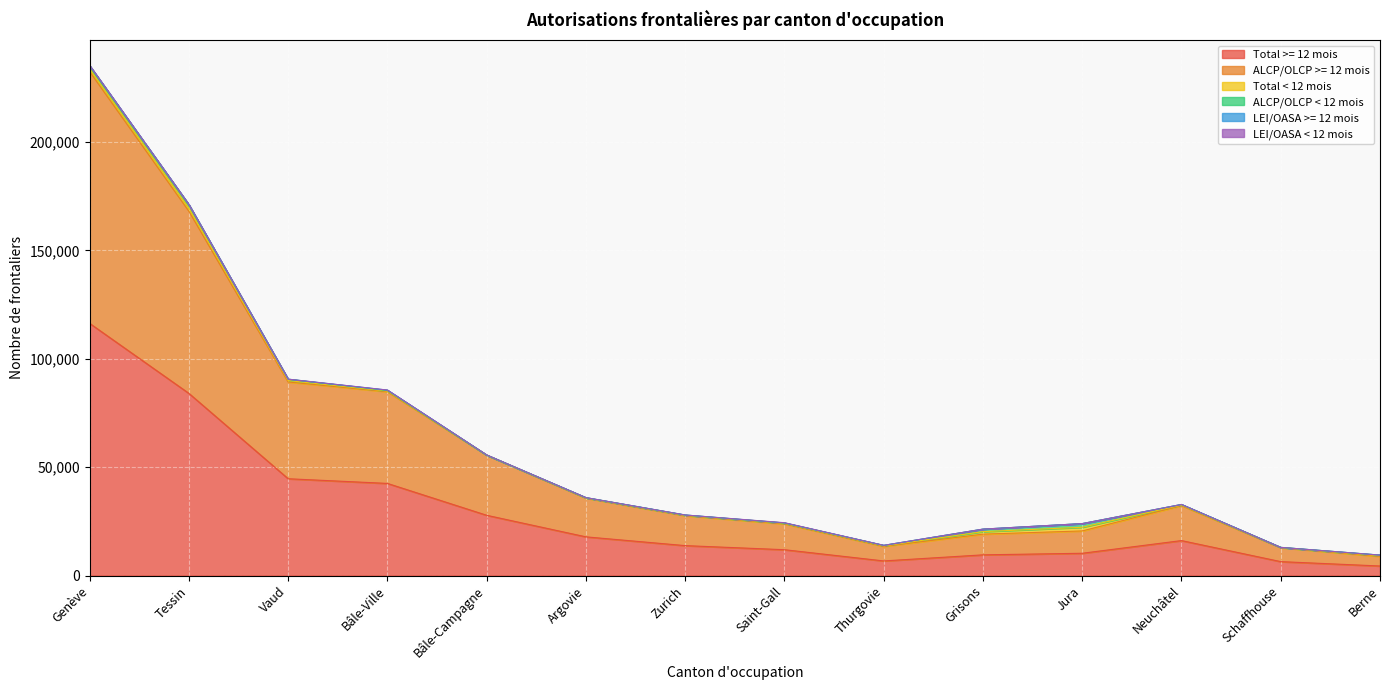

Where is the first local maximum for Total >= 12 mois?

Neuchâtel